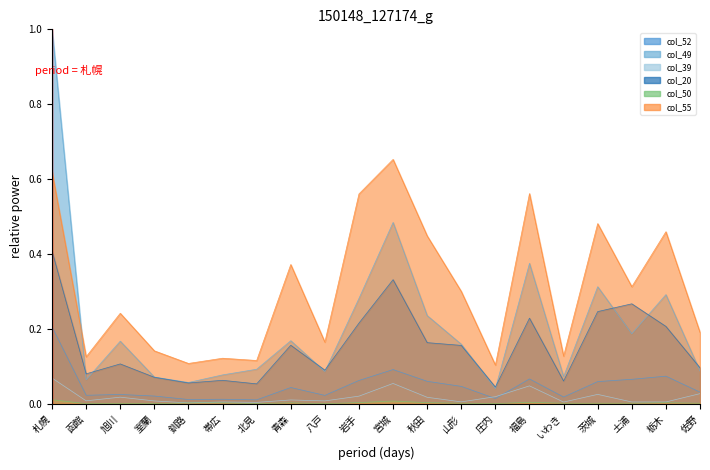

At how many categories does at least one series exceed 0?

20